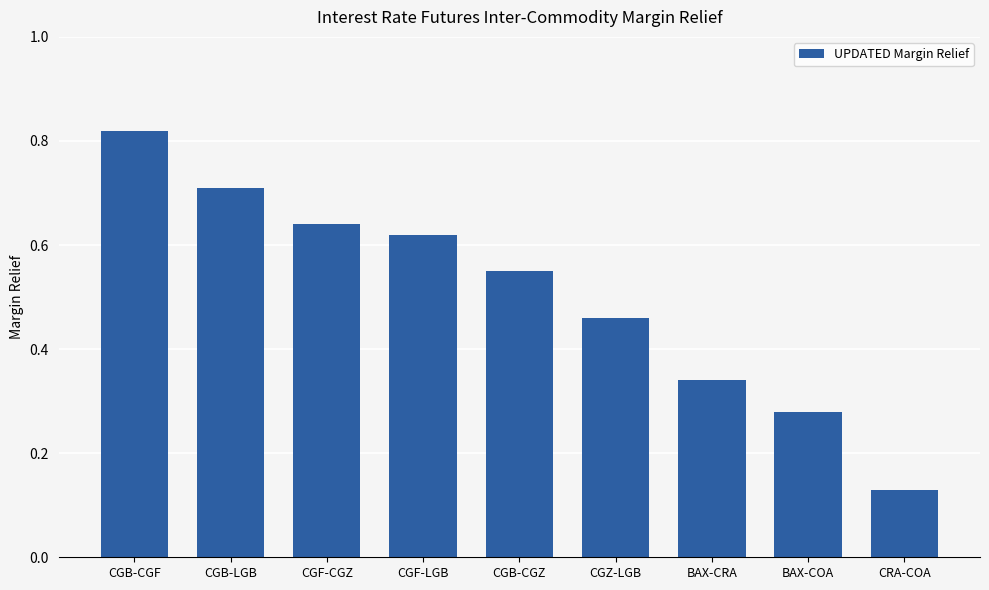

The value at CGB-CGF is 0.5. True or false?

False